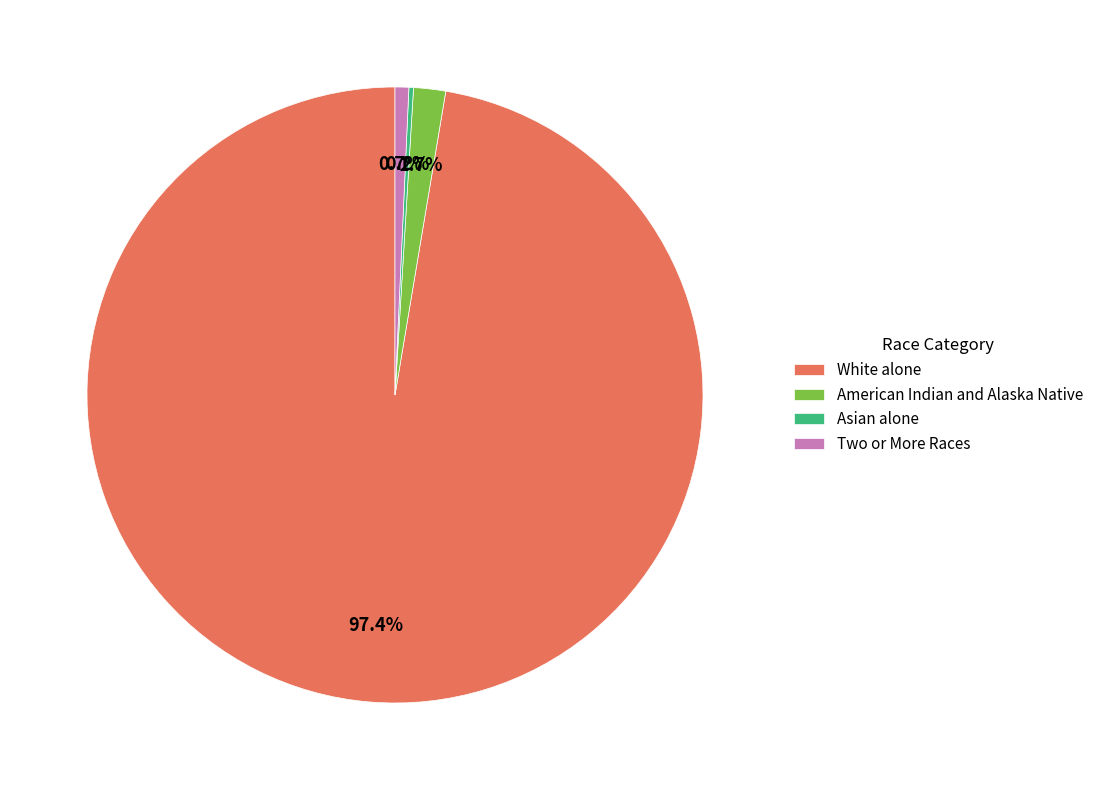

Which category has the biggest portion of the pie?

White alone